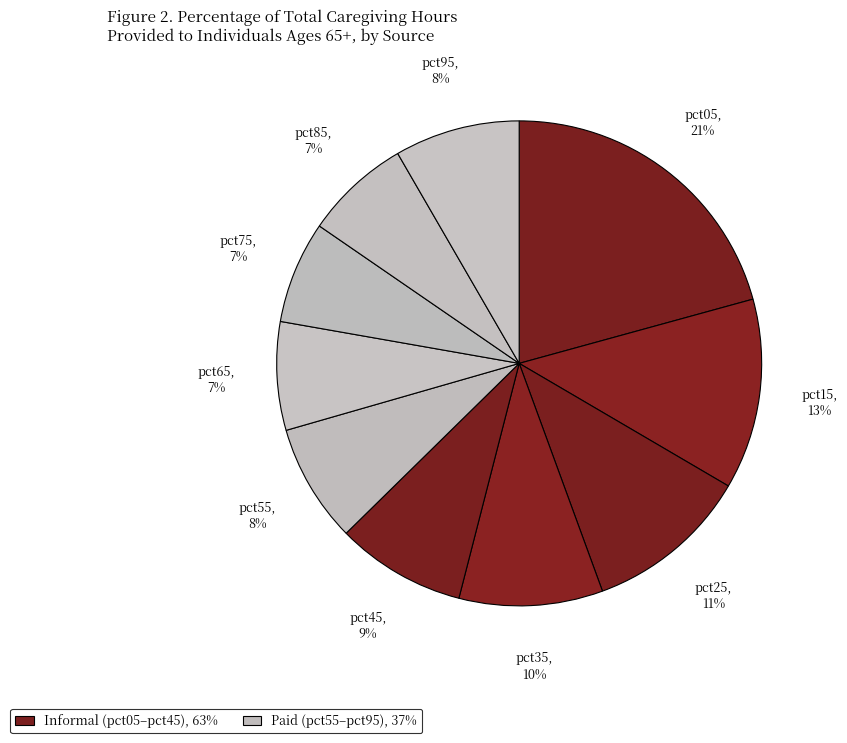

What is the largest slice in the pie chart?

pct05